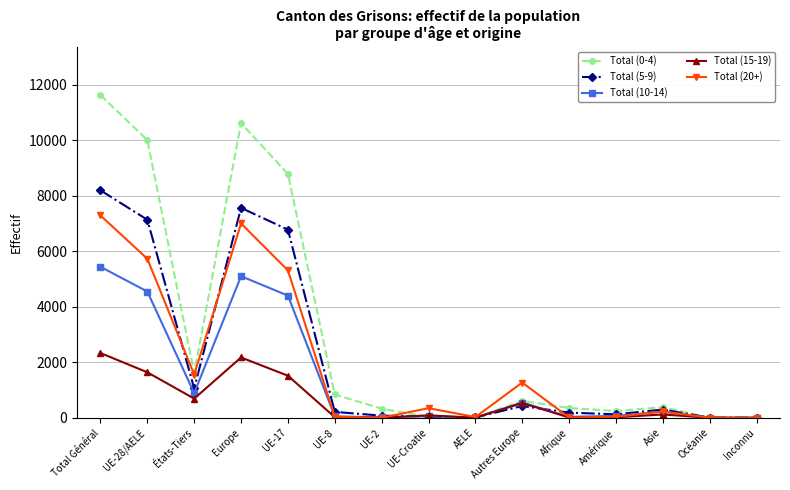

List the series in order of their peak value, lowest first.

Total (15-19), Total (10-14), Total (20+), Total (5-9), Total (0-4)